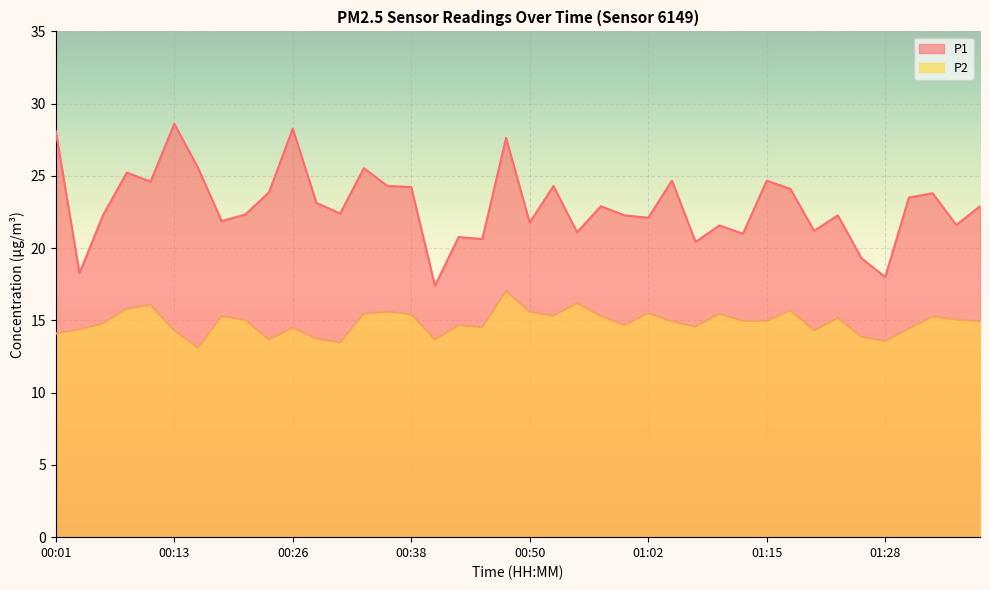

Which label corresponds to the largest value in the chart?

00:13